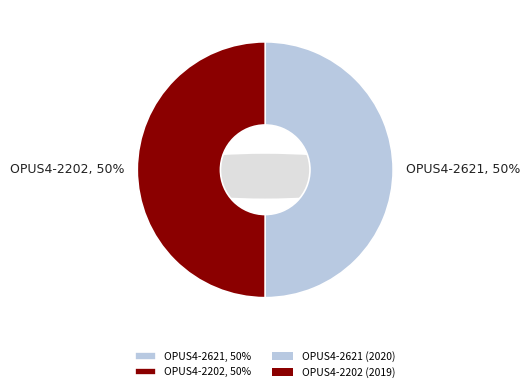

What percentage is the OPUS4-2621 slice, to the nearest percent?

50%